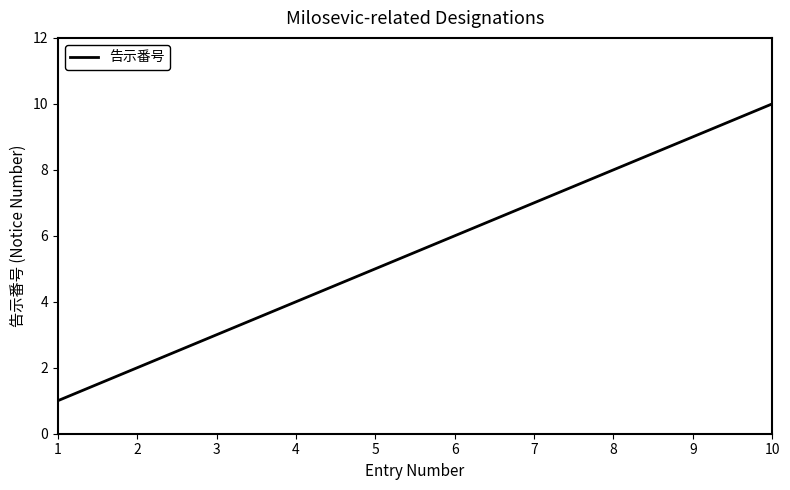

Approximately how many times larger is the value at 7 compared to 2?

3.5